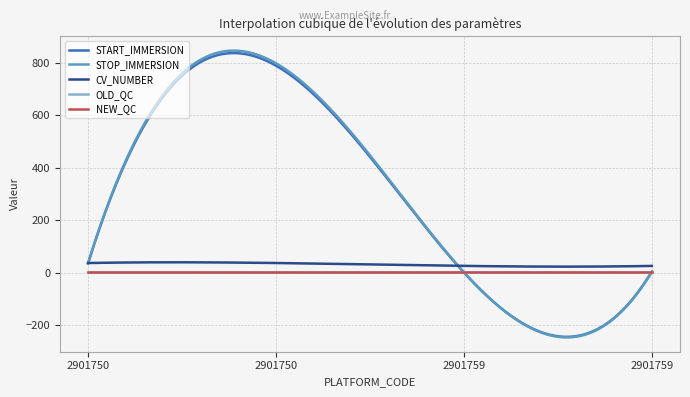

What are all the series names shown in the legend?

START_IMMERSION, STOP_IMMERSION, CV_NUMBER, OLD_QC, NEW_QC